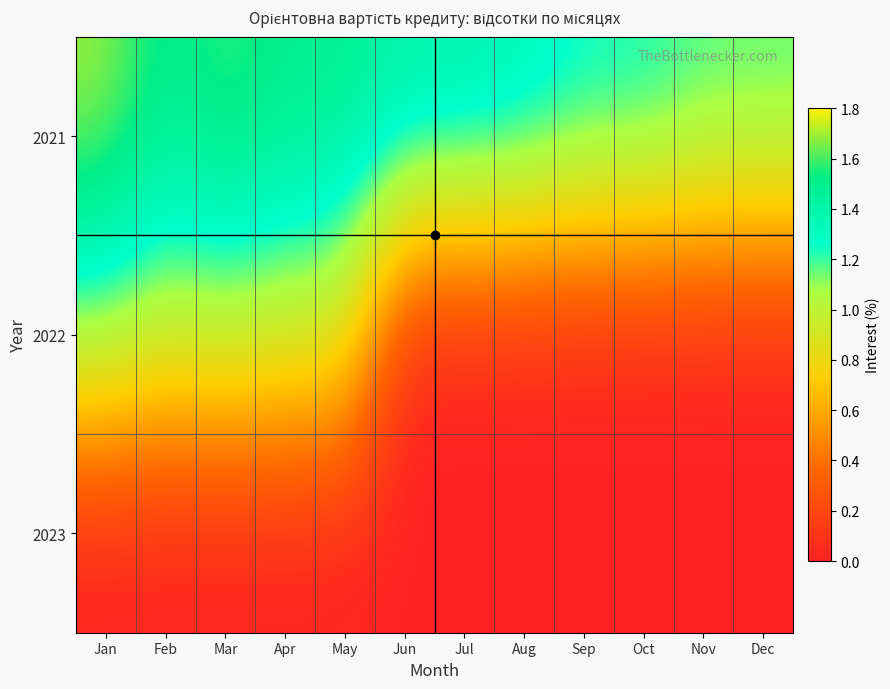

What is the total value across all series at May?

2.5